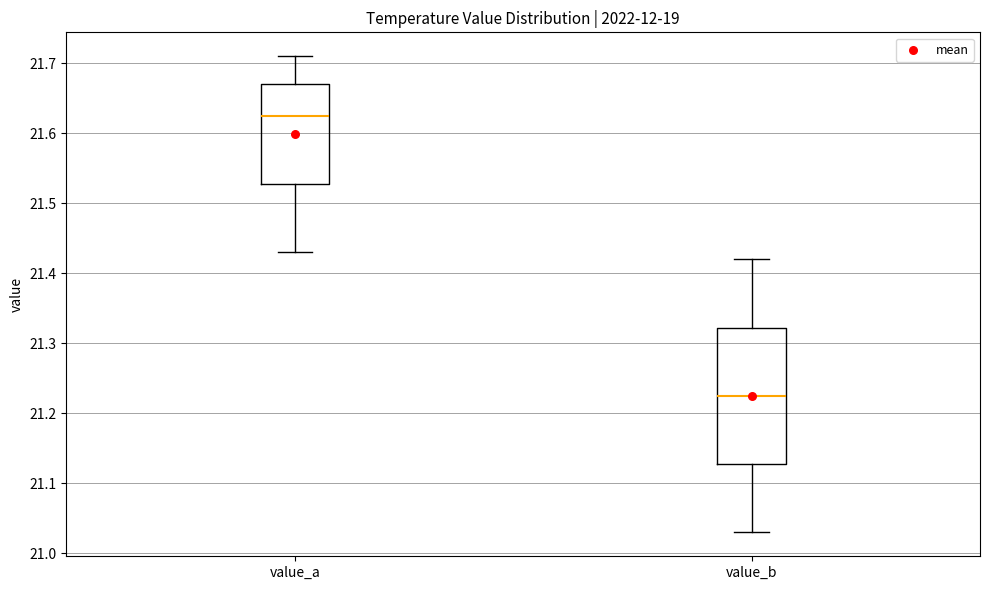

Reading left to right, transcribe this box plot: for each box, give where its median line is, the range the box spans, and where its two whiskers end, as read against the y-axis. The values are not printed on the chart, so give them approximately, as read against the axis.

value_a: median 21.63, box 21.53 to 21.67, whiskers 21.43 to 21.71
value_b: median 21.23, box 21.13 to 21.32, whiskers 21.03 to 21.42